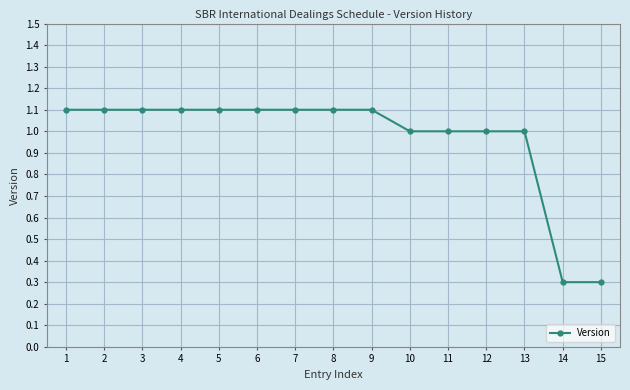

Approximately how many times larger is the value at 9 compared to 10?

1.1